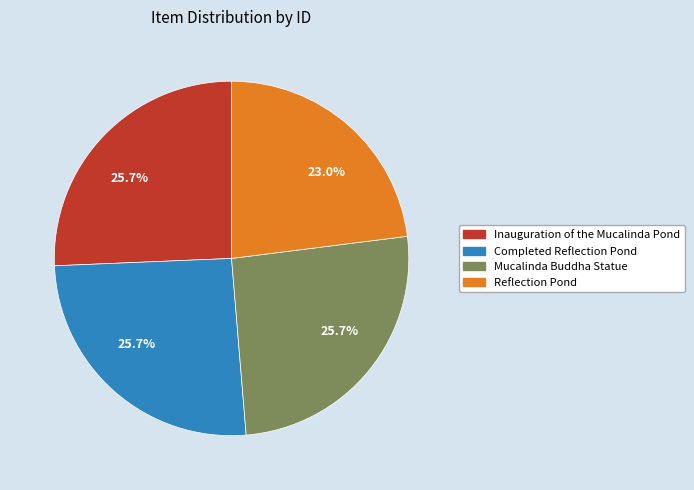

Combined, what portion of the pie is Mucalinda Buddha Statue and Reflection Pond?

48.7%